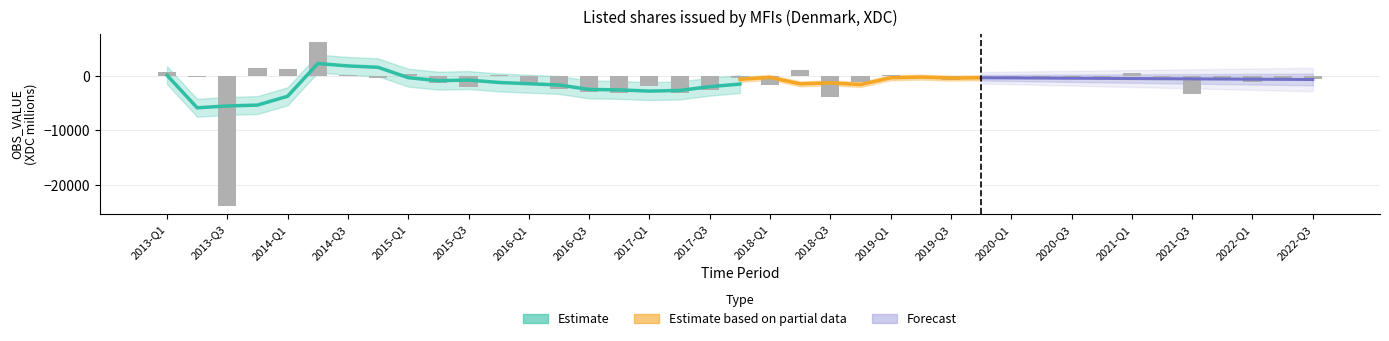

What position from the left is 21?

22